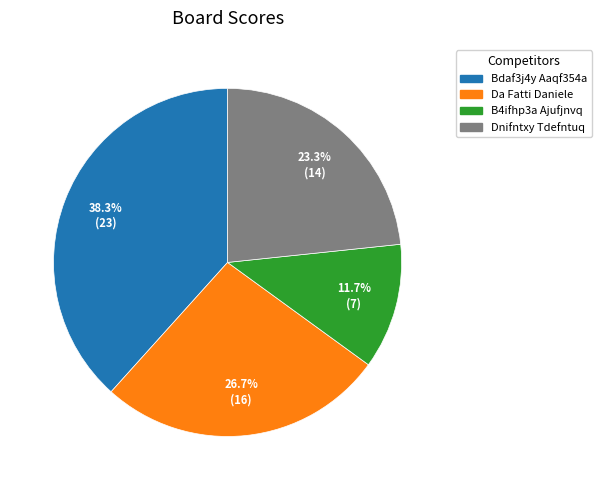

Does any single category account for the majority?

No